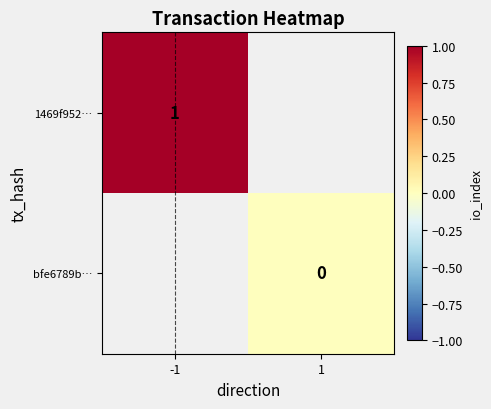

The value of bfe6789b… at 1 is 0.0. True or false?

True